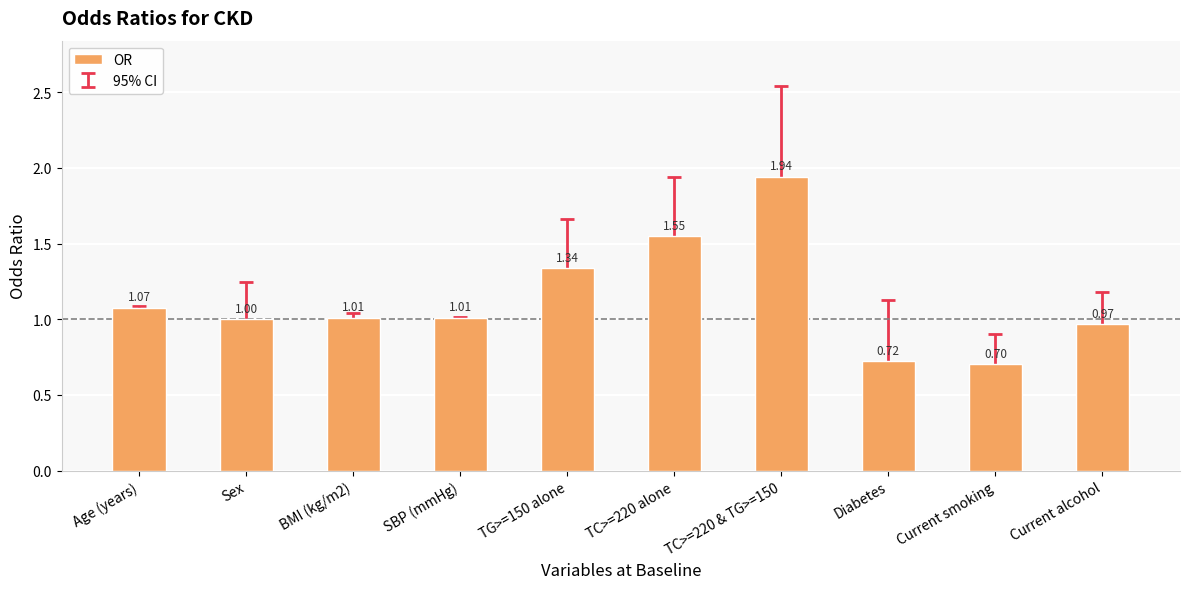

Where does the data first go above 1?

Age (years)